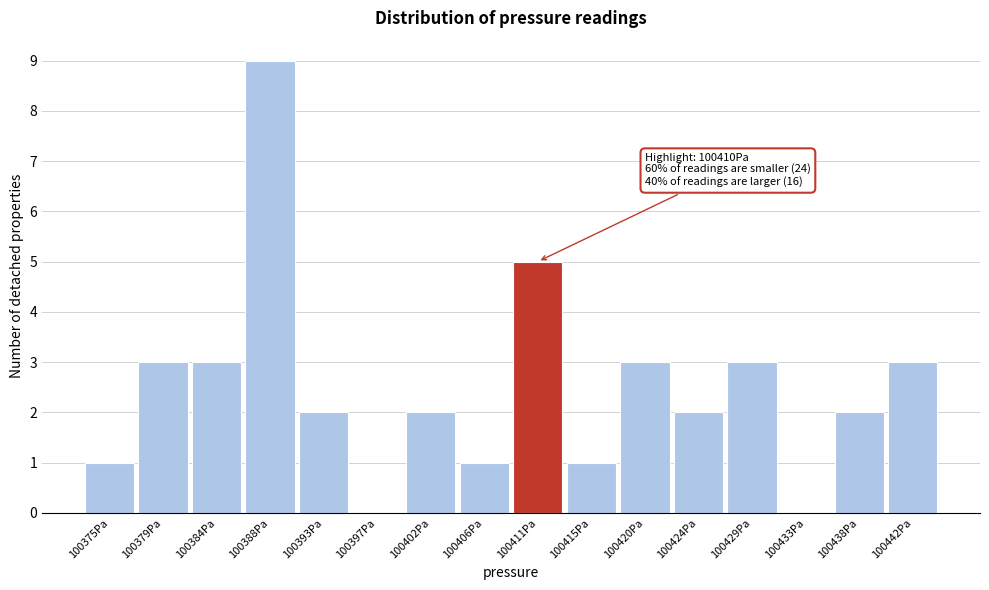

Which range on the x-axis has the tallest bar?

100386.0 to 100390.5